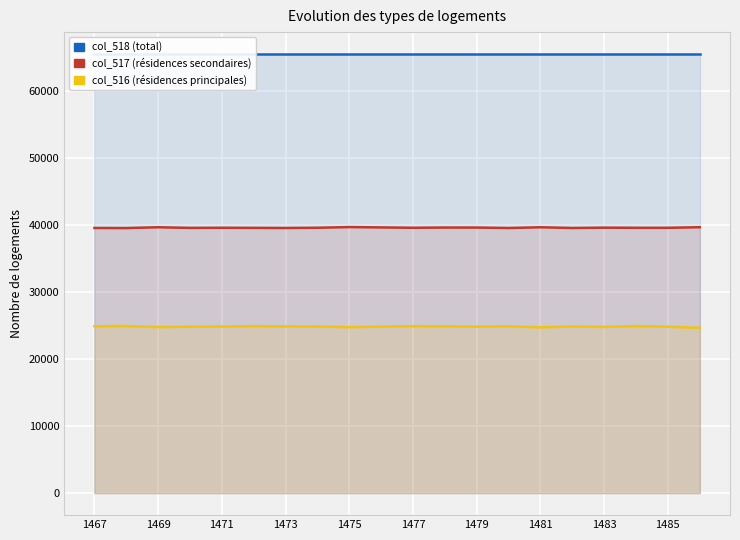

How many categories are shown in the chart?

20